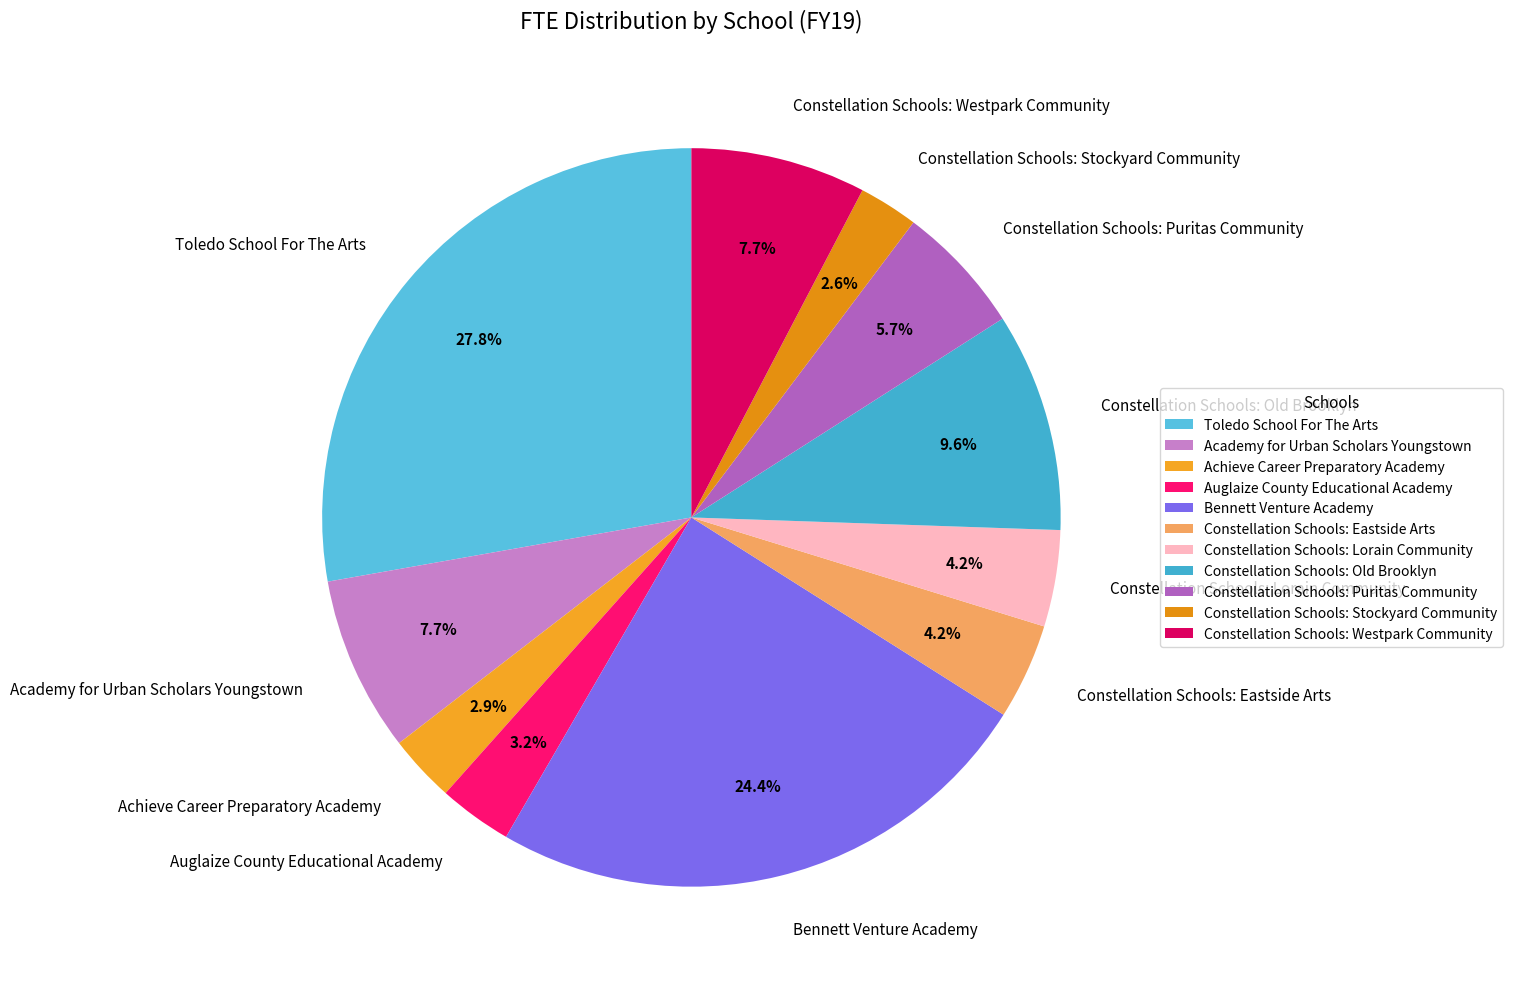

True or false: Auglaize County Educational Academy accounts for 3% of the total.

True